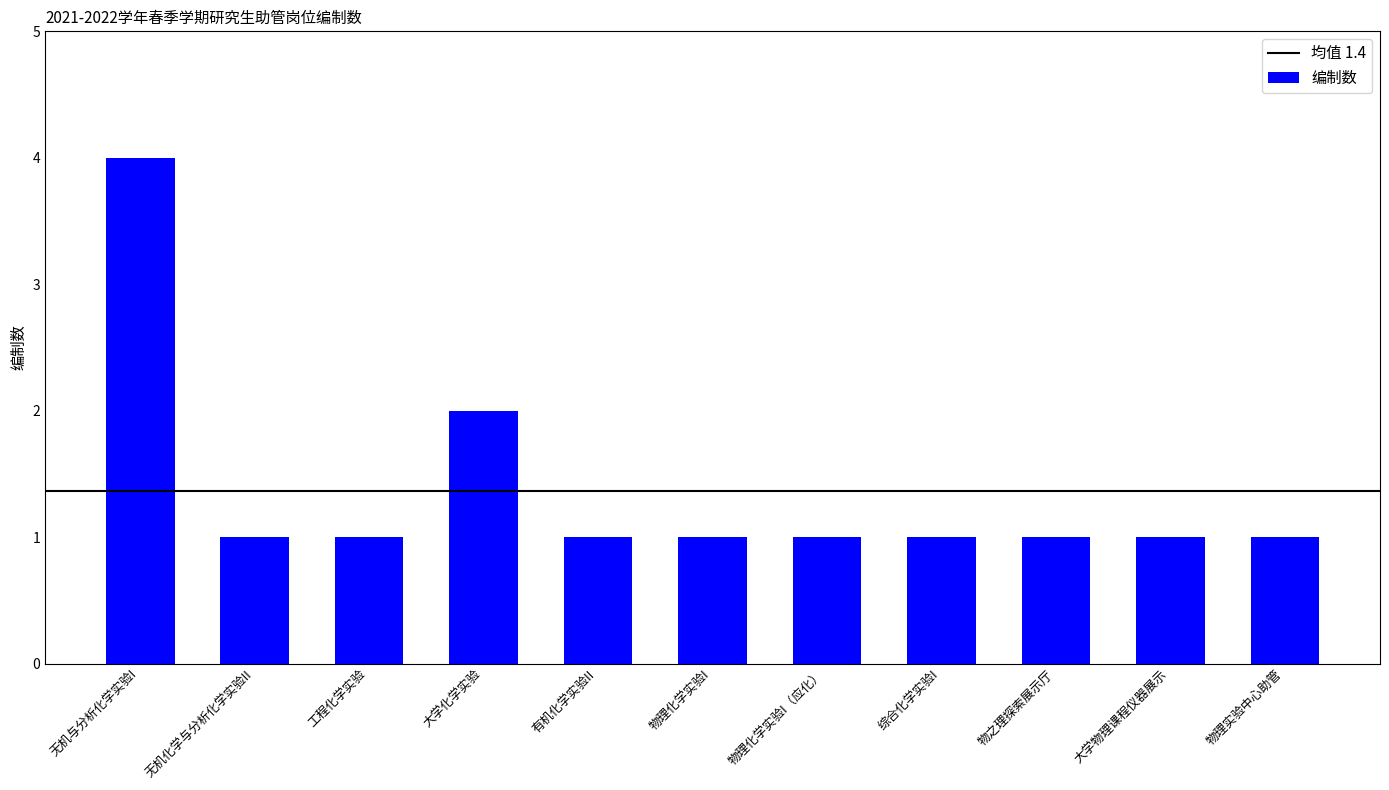

How many bars are there in total?

11